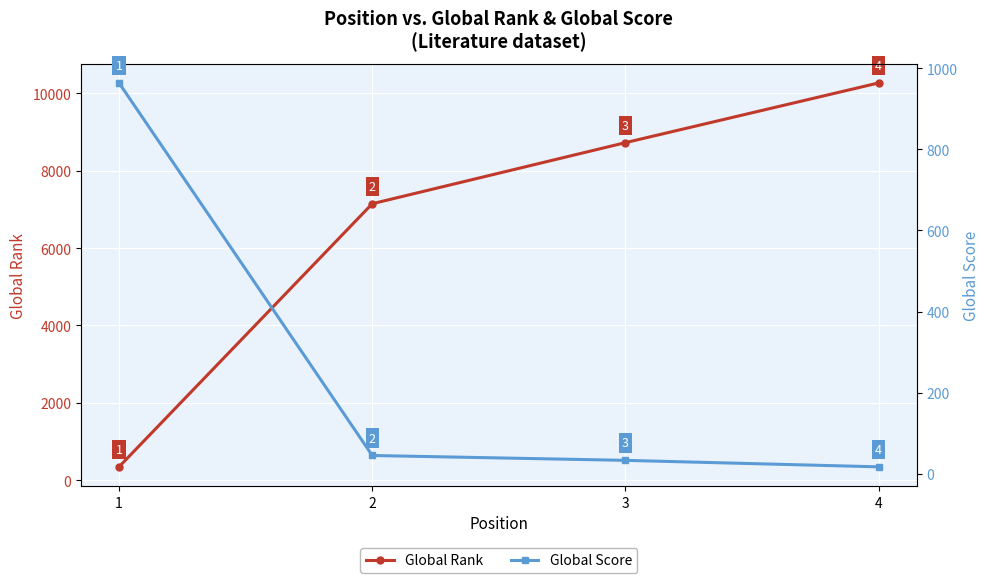

Rank the series by their average value, from highest to lowest.

Global Rank, Global Score